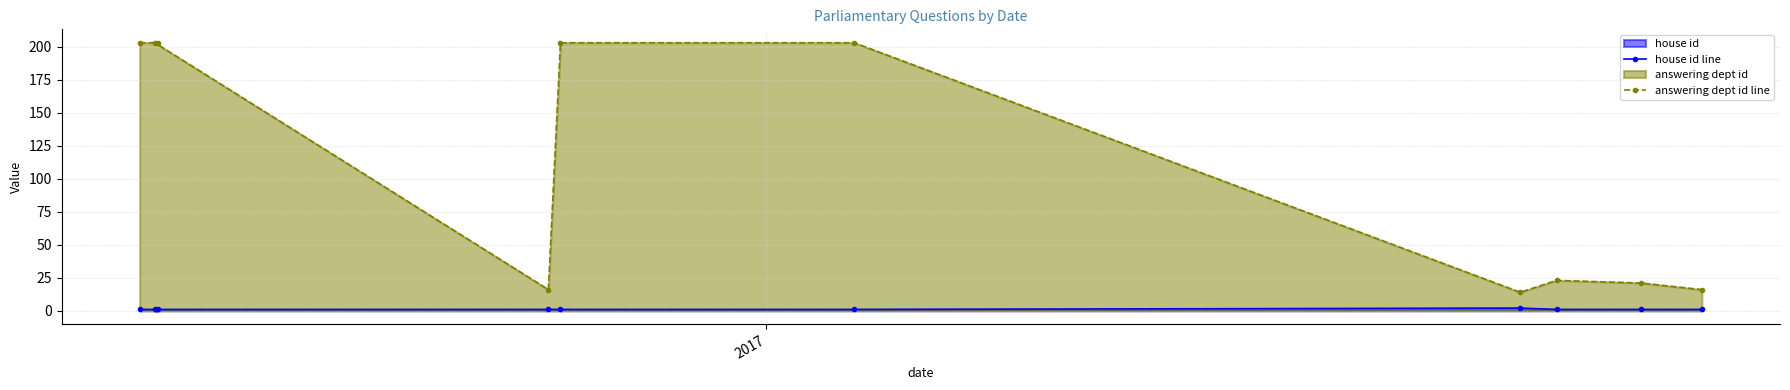

How many interior local valleys does the answering dept id line series have?

2